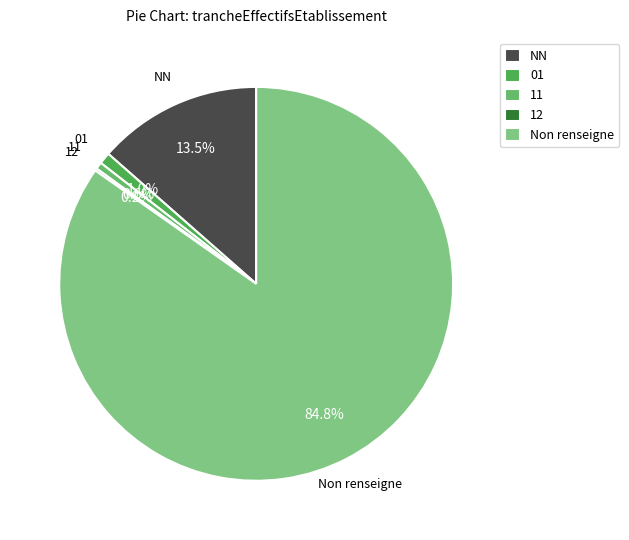

What is the total percentage of NN and 11?

14.1%